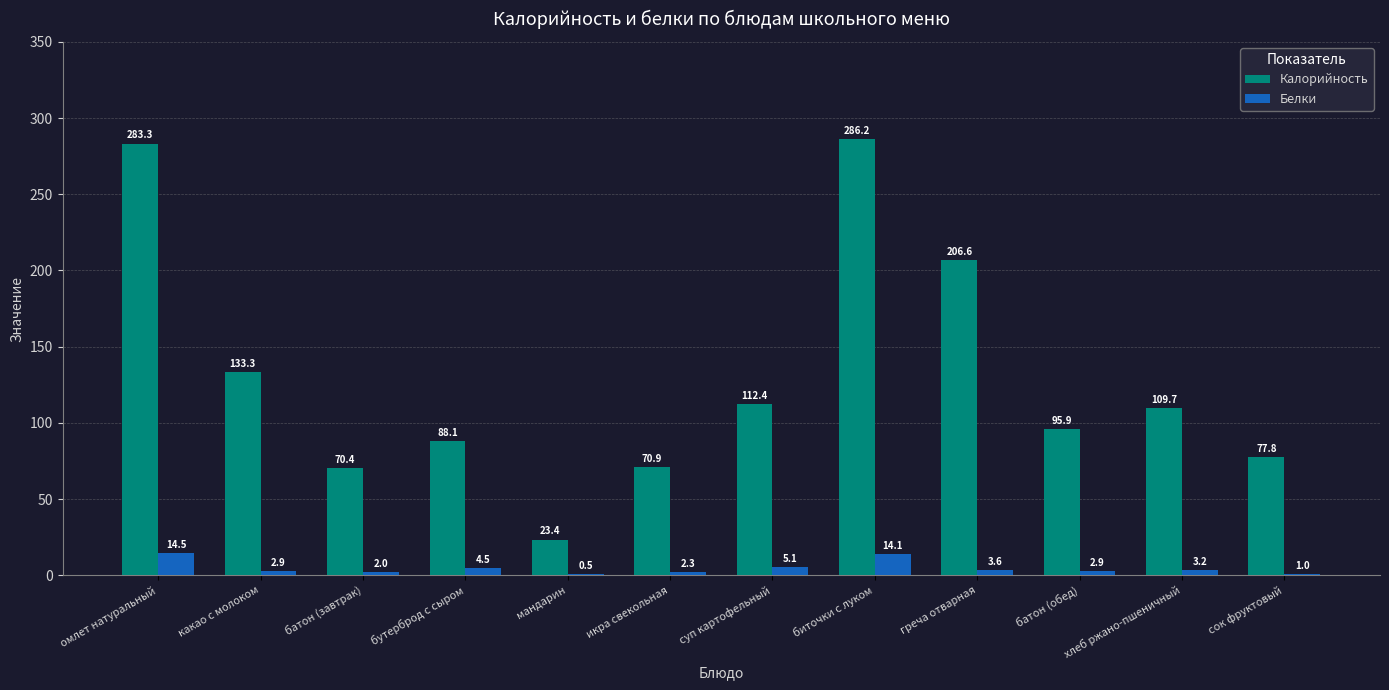

Reading left to right, list all the values displayed in this chart.

Калорийность: 283.3	133.3	70.4	88.1	23.4	70.9	112.4	286.2	206.6	95.9	109.7	77.8
Белки: 14.5	2.9	2.0	4.5	0.5	2.3	5.1	14.1	3.6	2.9	3.2	1.0